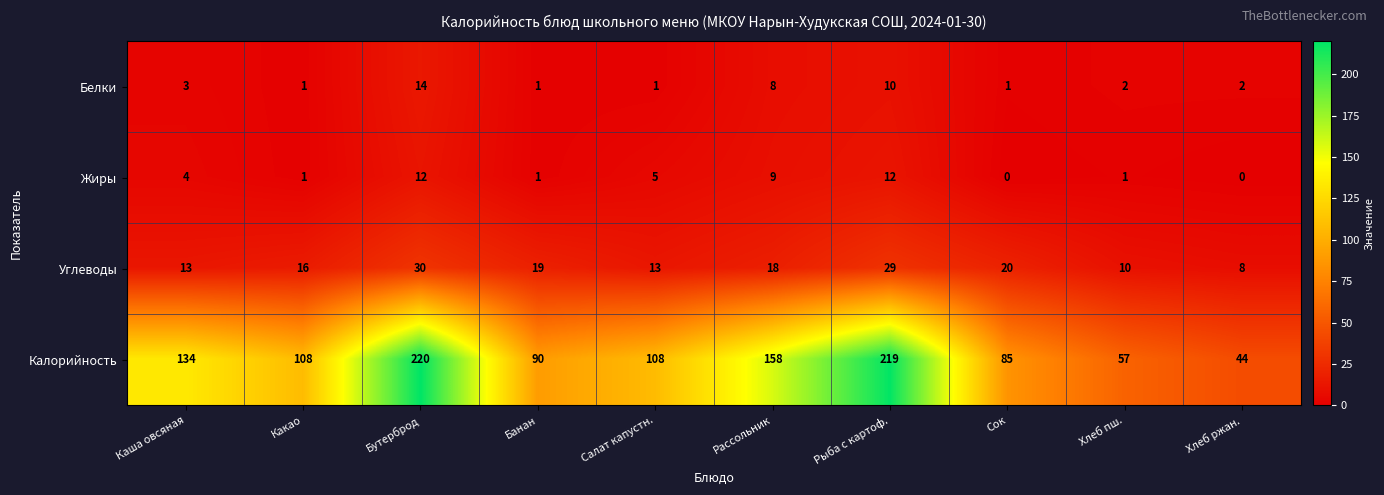

Where does the Белки series first go above 2?

Каша овсяная